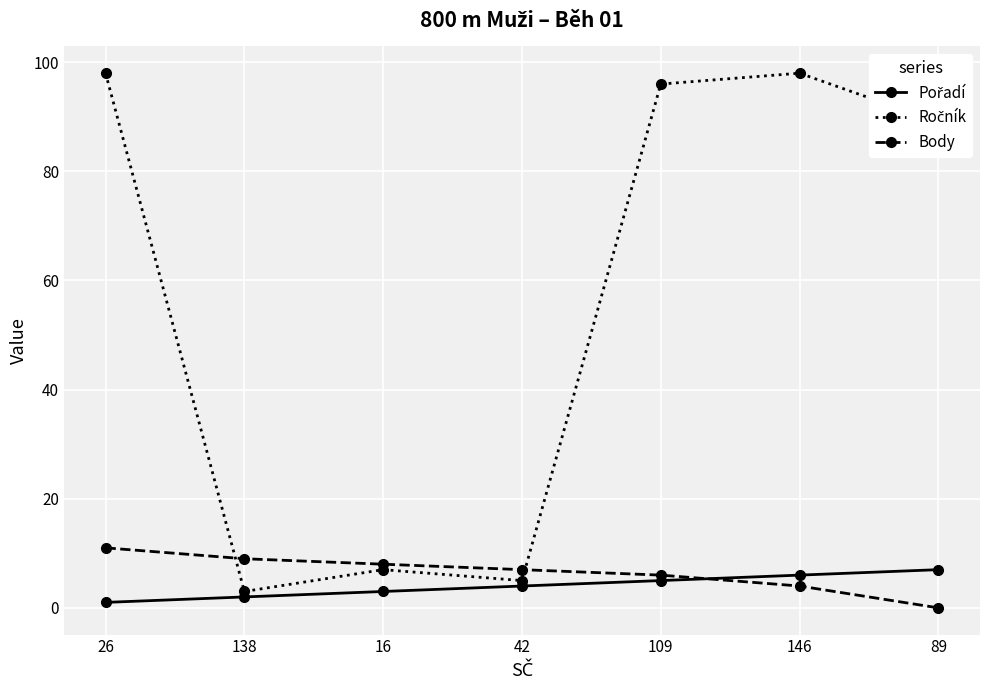

The Body series shows 12 at 16. True or false?

False